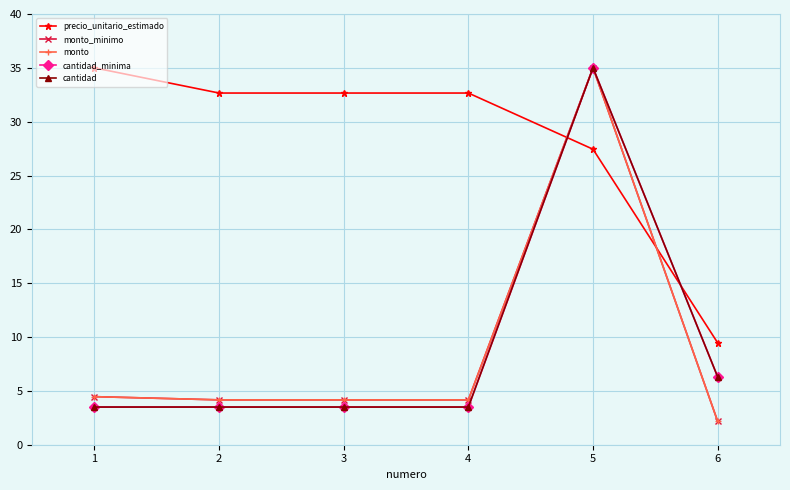

Which has a higher value, 4 or 5?

4